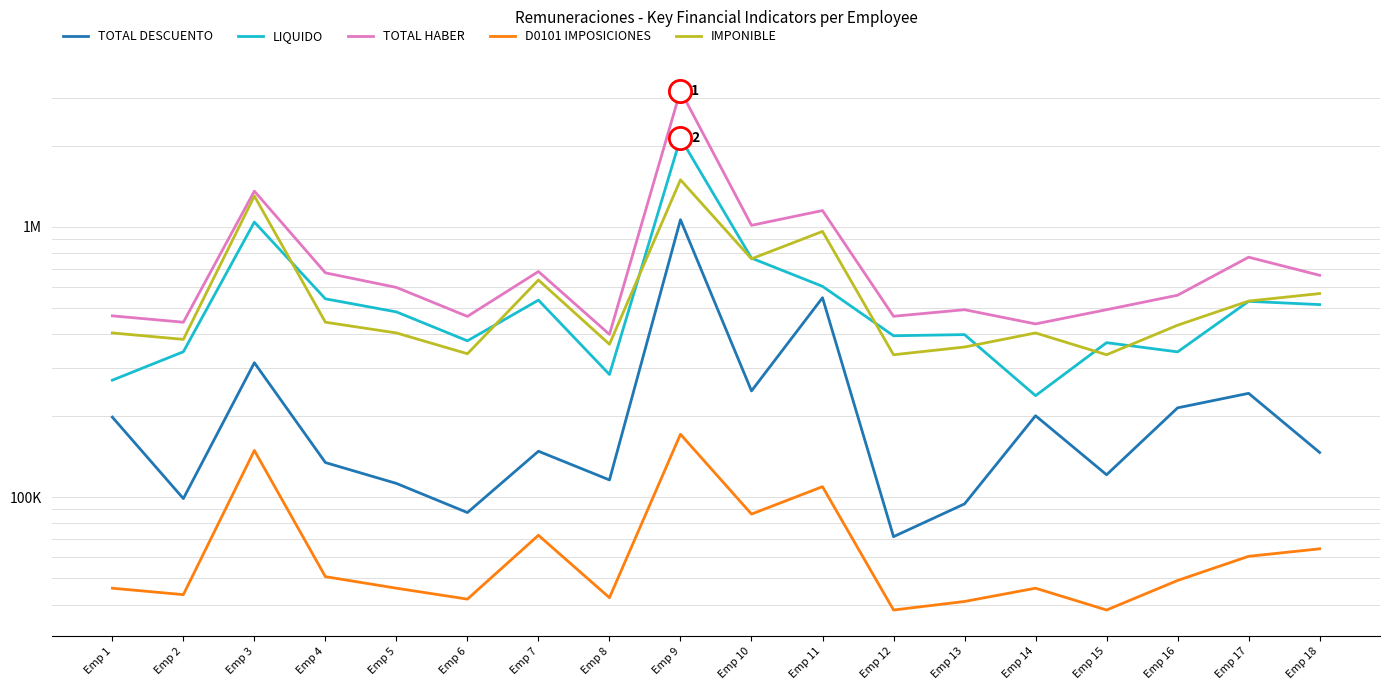

At how many categories does at least one series exceed 91391?

18